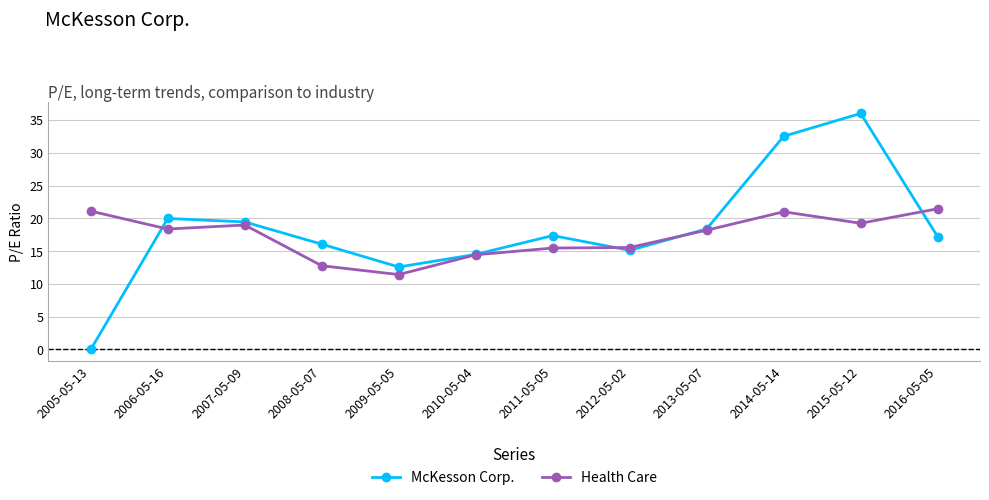

Where do McKesson Corp. and Health Care first cross each other?

2005-05-13 and 2006-05-16